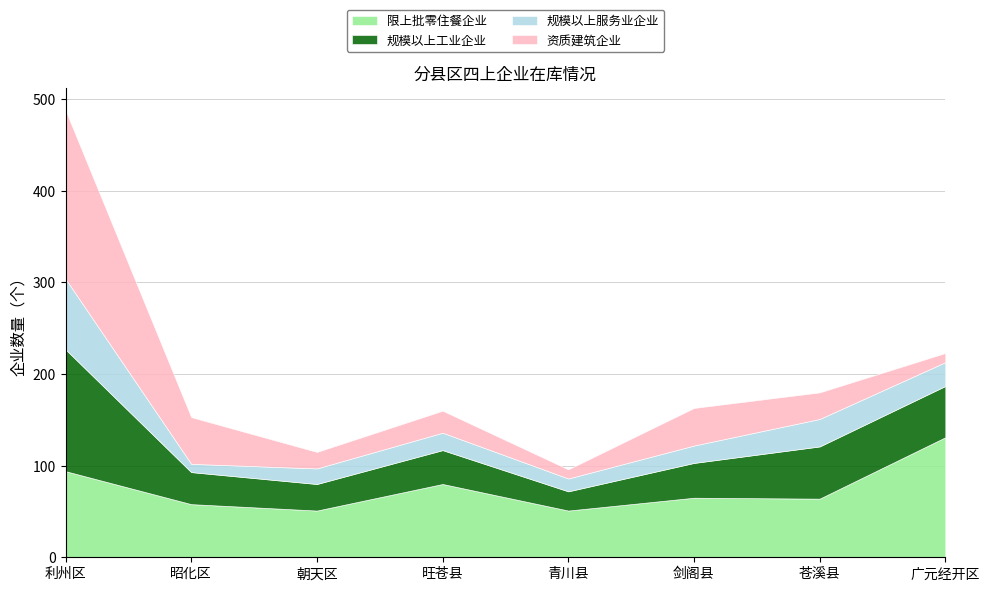

Between 昭化区 and 青川县, which series saw the biggest shift?

资质建筑企业